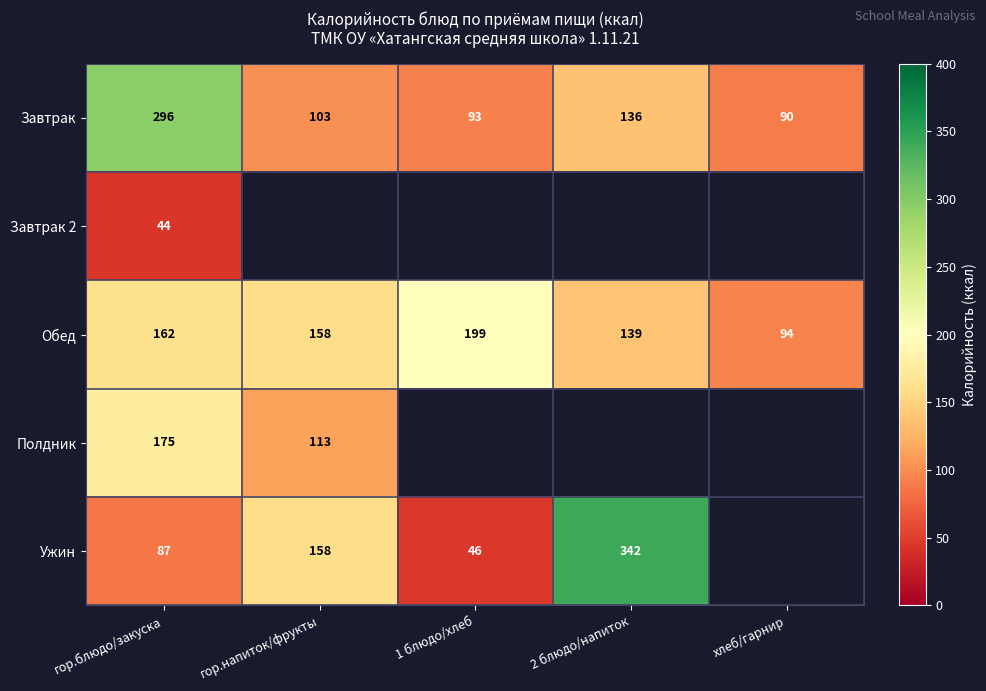

List the labels in order of Обед value, smallest first.

хлеб/гарнир, 2 блюдо/напиток, гор.напиток/фрукты, гор.блюдо/закуска, 1 блюдо/хлеб